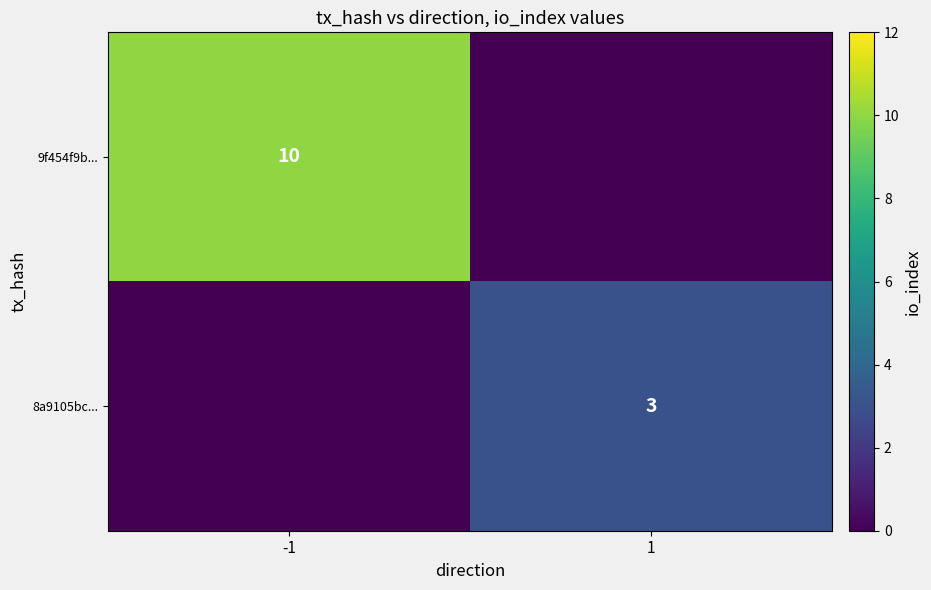

Is it true that 8a9105bc... equals 1 at 1?

False